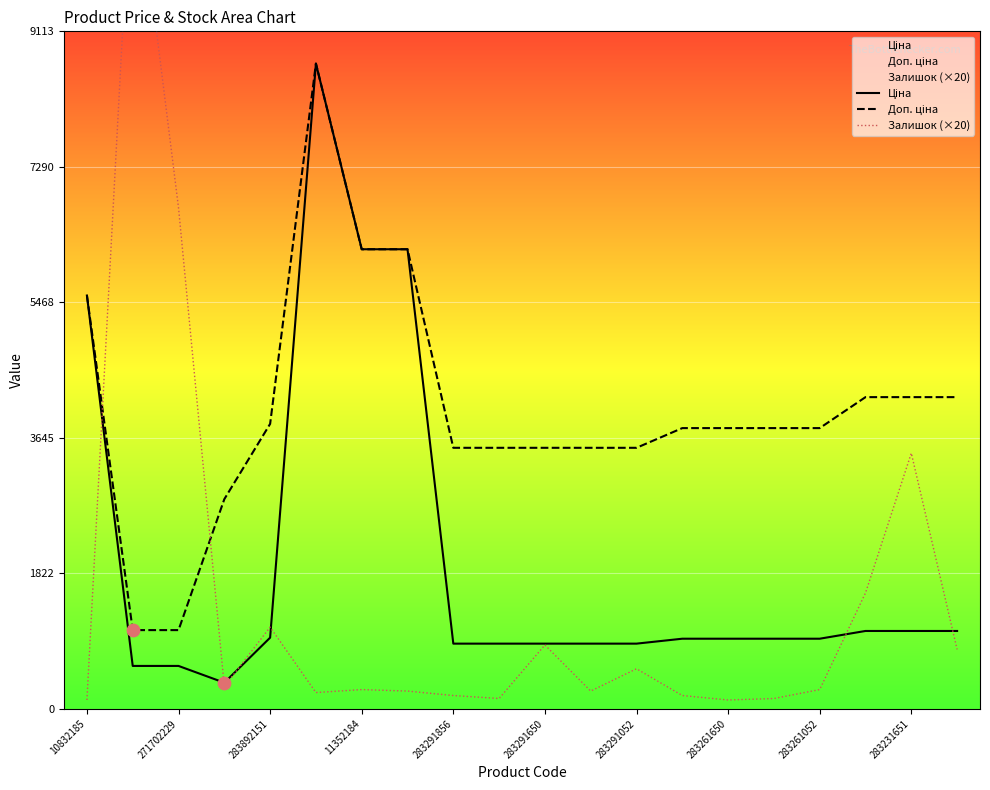

Is the value of Ціна at 15 greater than the value of Доп. ціна at 12?

No